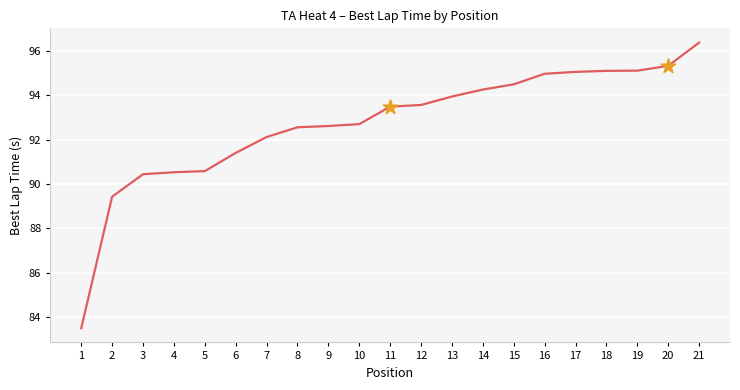

What is the change in value from 3 to 16?

+4.5